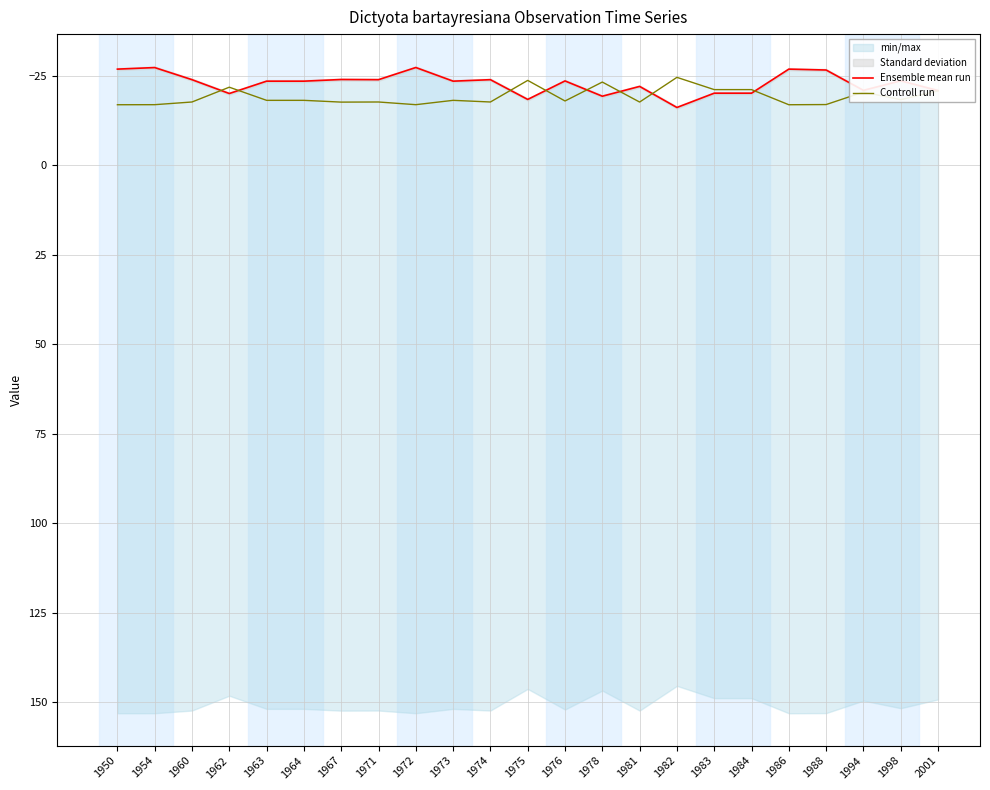

At which label is Ensemble mean run closest to -21?

1994